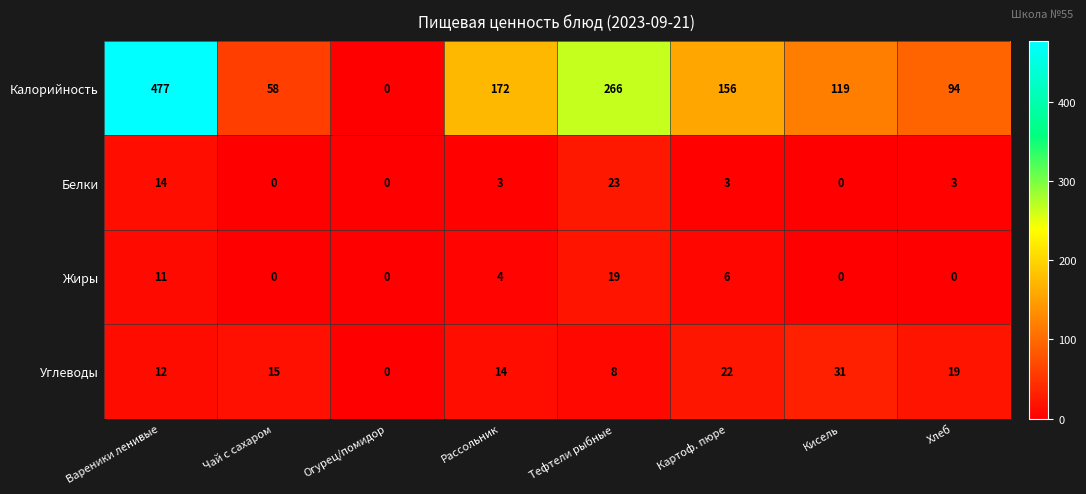

What is the difference between the highest and lowest values at Рассольник?

169